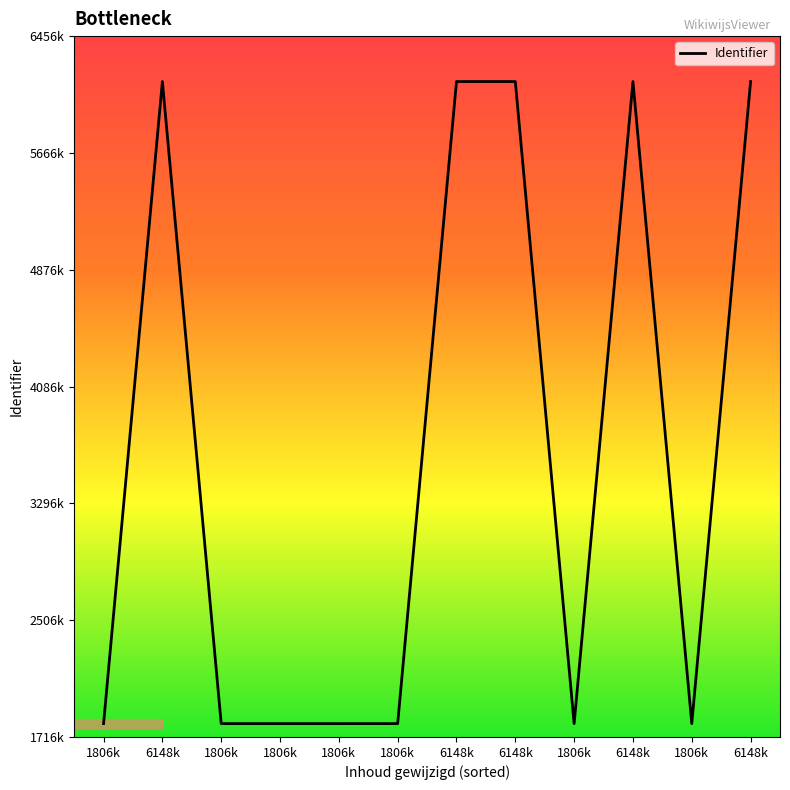

What is the ratio of the value at 6148k to the value at 1806k?

3.4